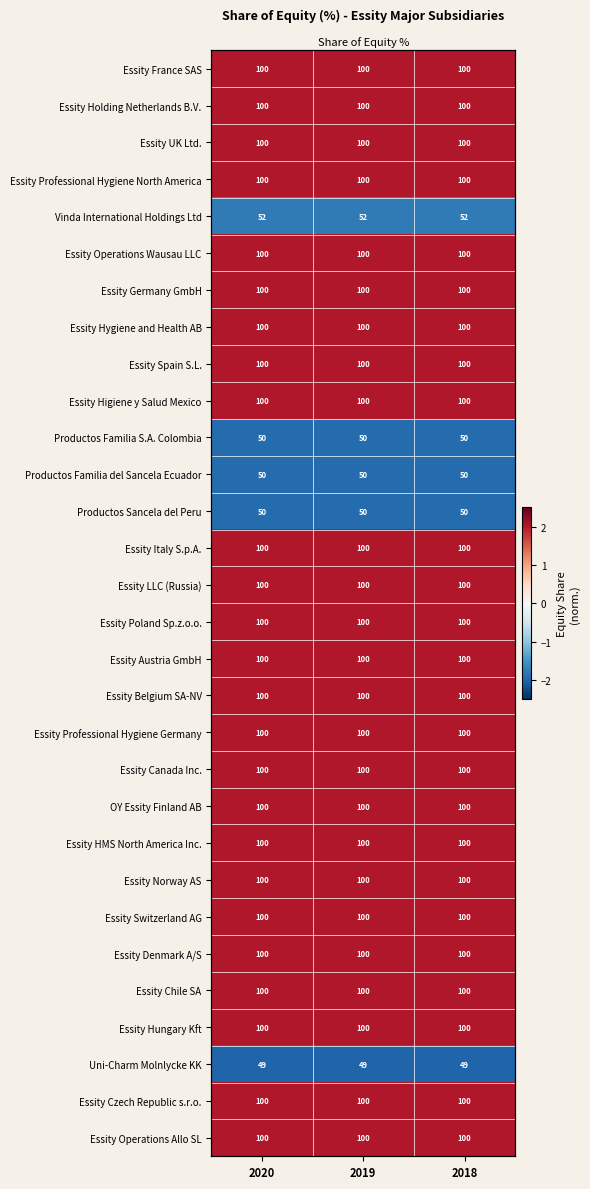

At which label does Productos Familia S.A. Colombia reach its minimum?

2020